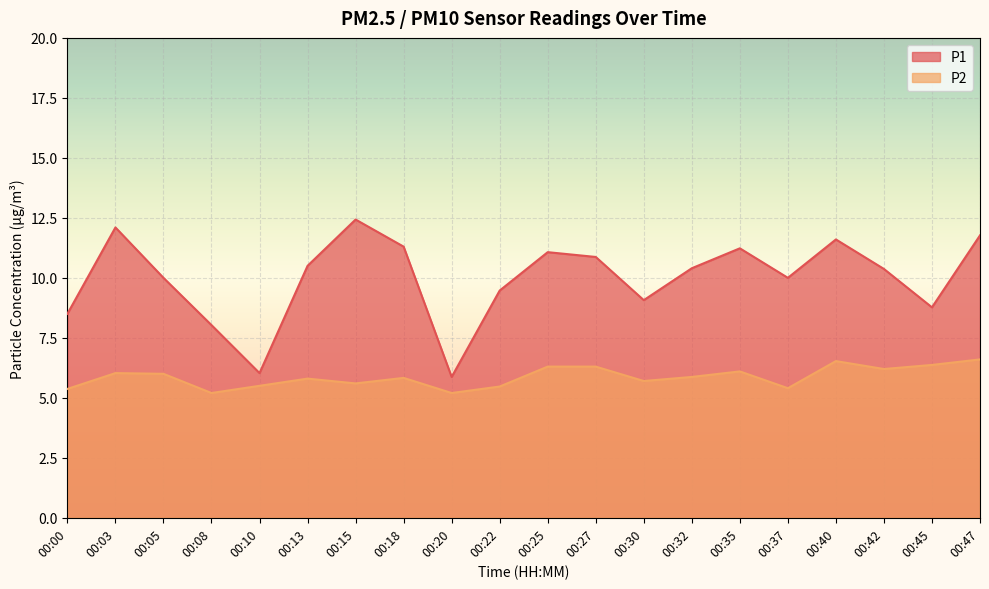

What is the sum of the P2 values at 00:25 and 00:30?

12.0